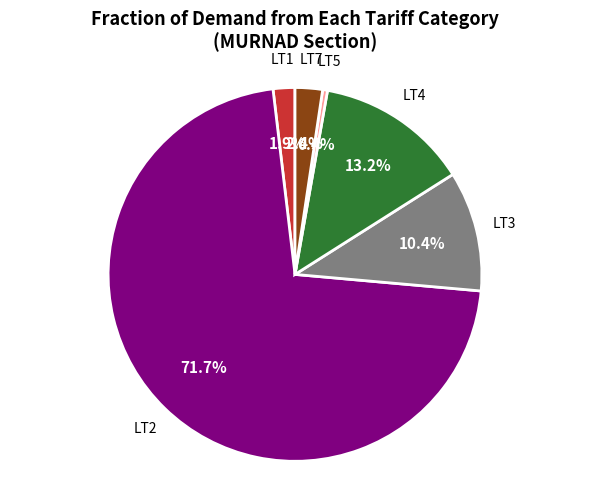

Does any single category account for the majority?

Yes